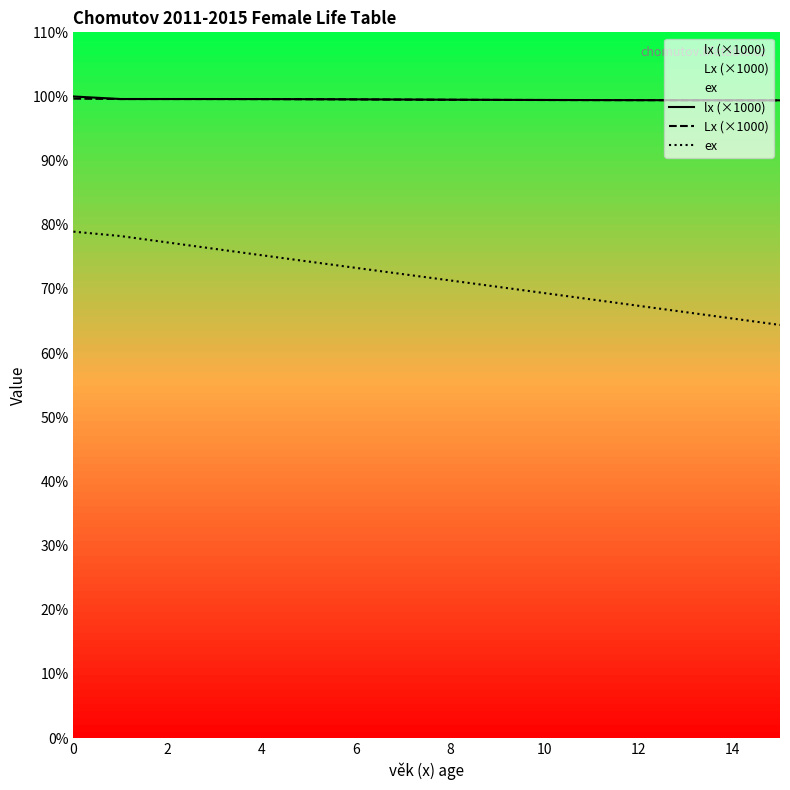

Which series has the widest spread of values?

ex